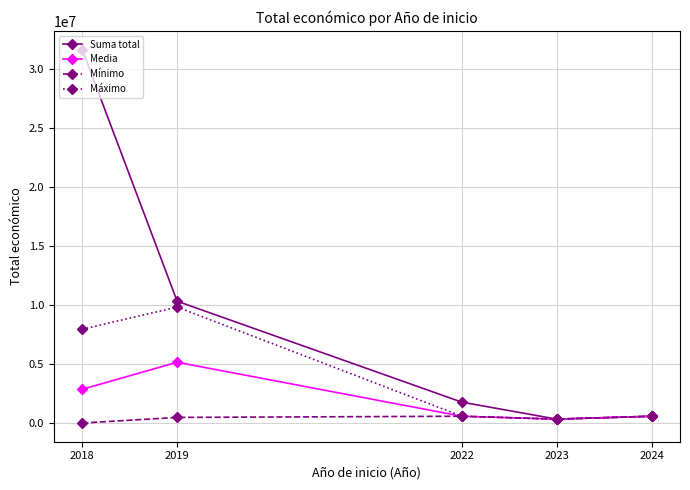

In Máximo, how many points are higher than both neighbors (excluding endpoints)?

1